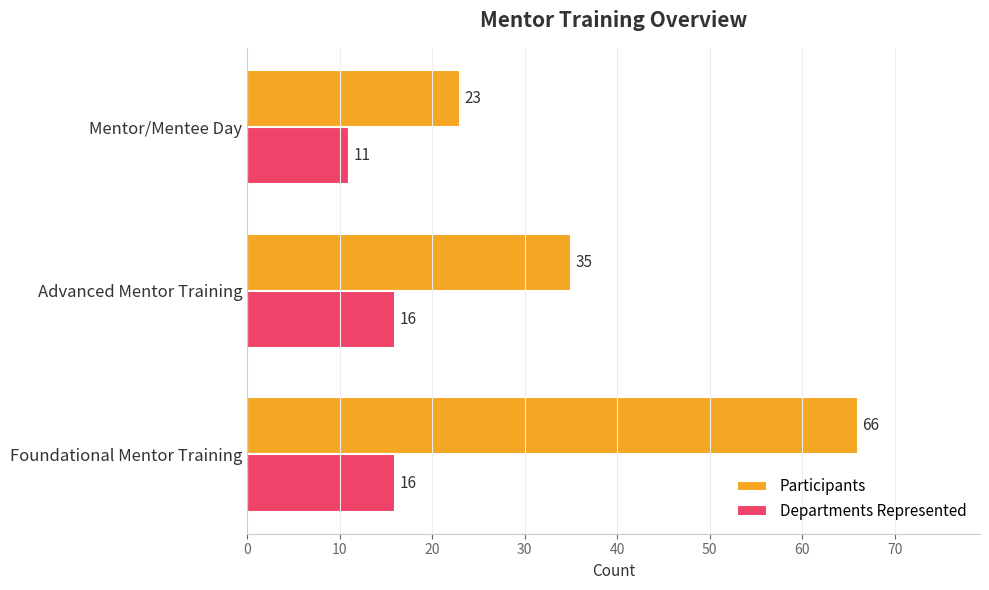

Which category has the highest value in the Participants series?

Foundational Mentor Training